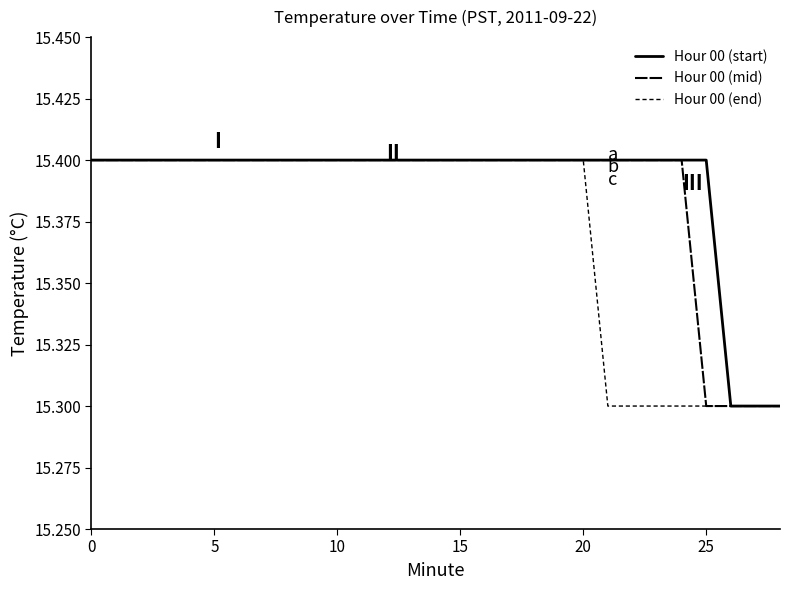

Is this an area chart (filled region under the line)?

No